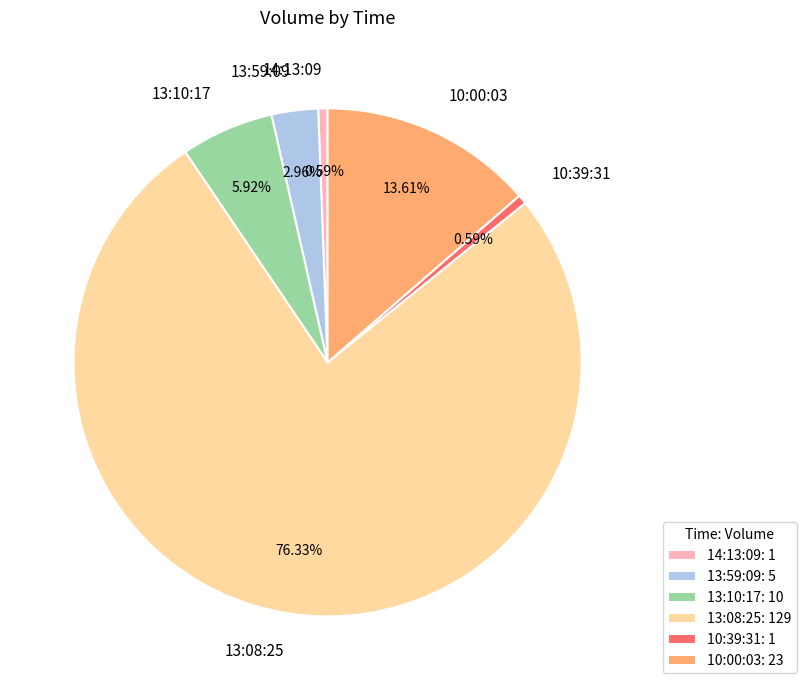

Between 13:08:25 and 13:10:17, which is larger?

13:08:25